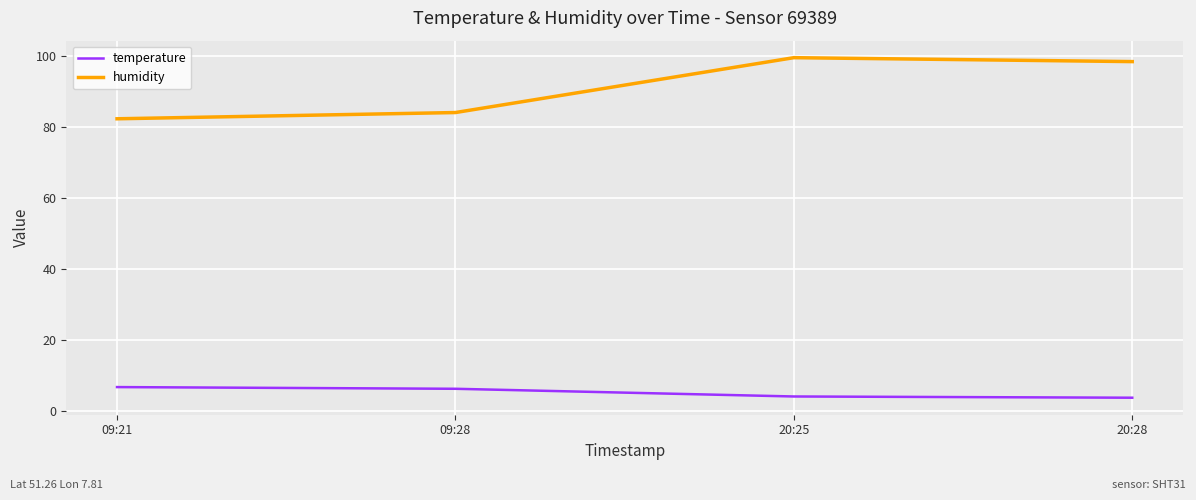

Rank the series at 09:21 from highest to lowest value.

humidity, temperature